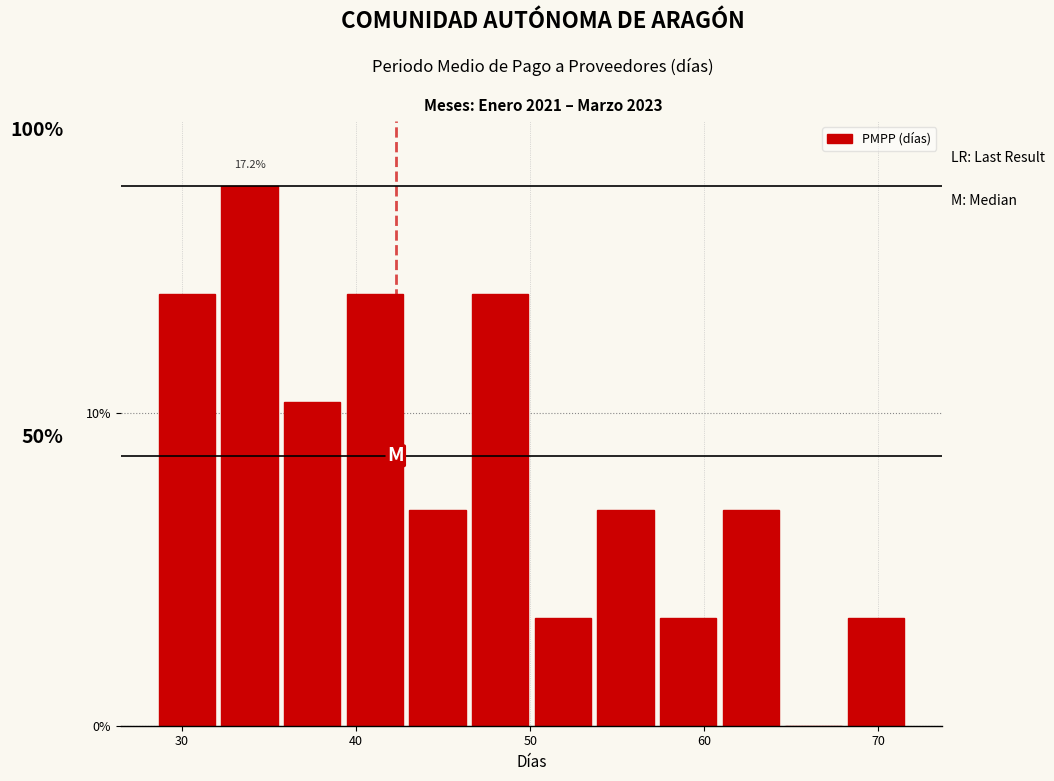

Read against the x-axis, roughly where is the centre of the tallest bar?

34